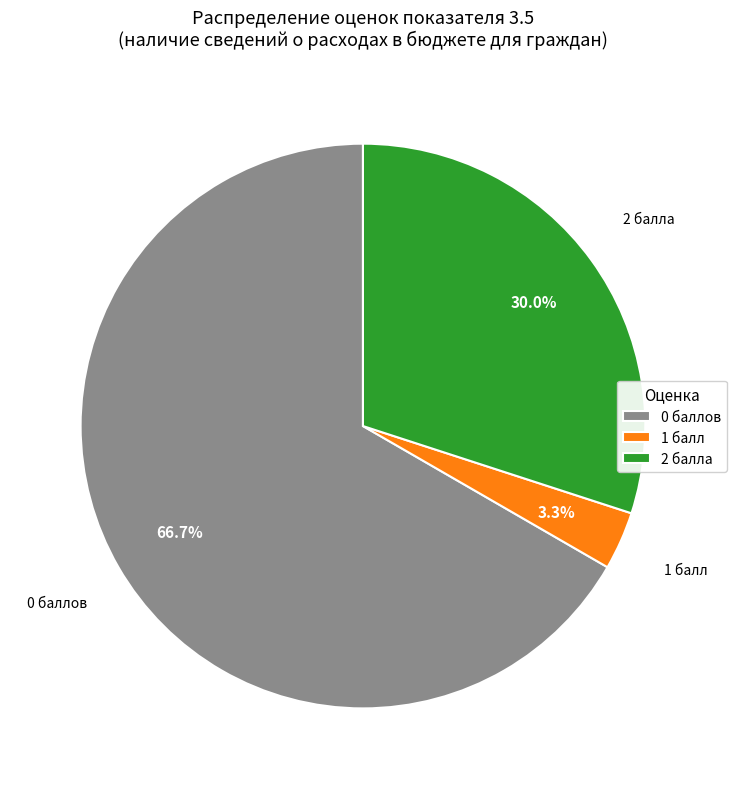

How much of the chart is everything except 2 балла?

70.0%